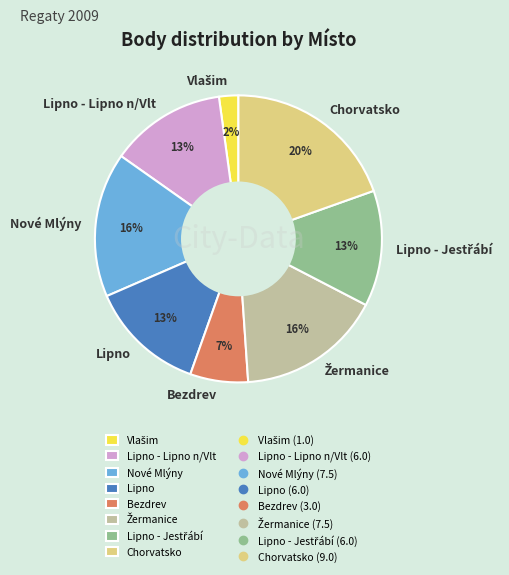

How many segments does this pie chart have?

8